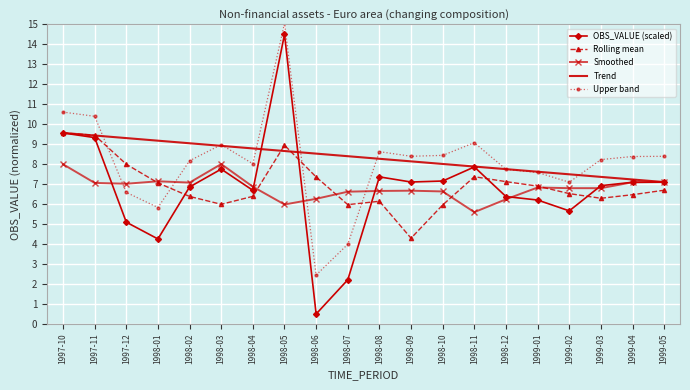

What is the difference between the highest and lowest values at 1998-06?

8.0